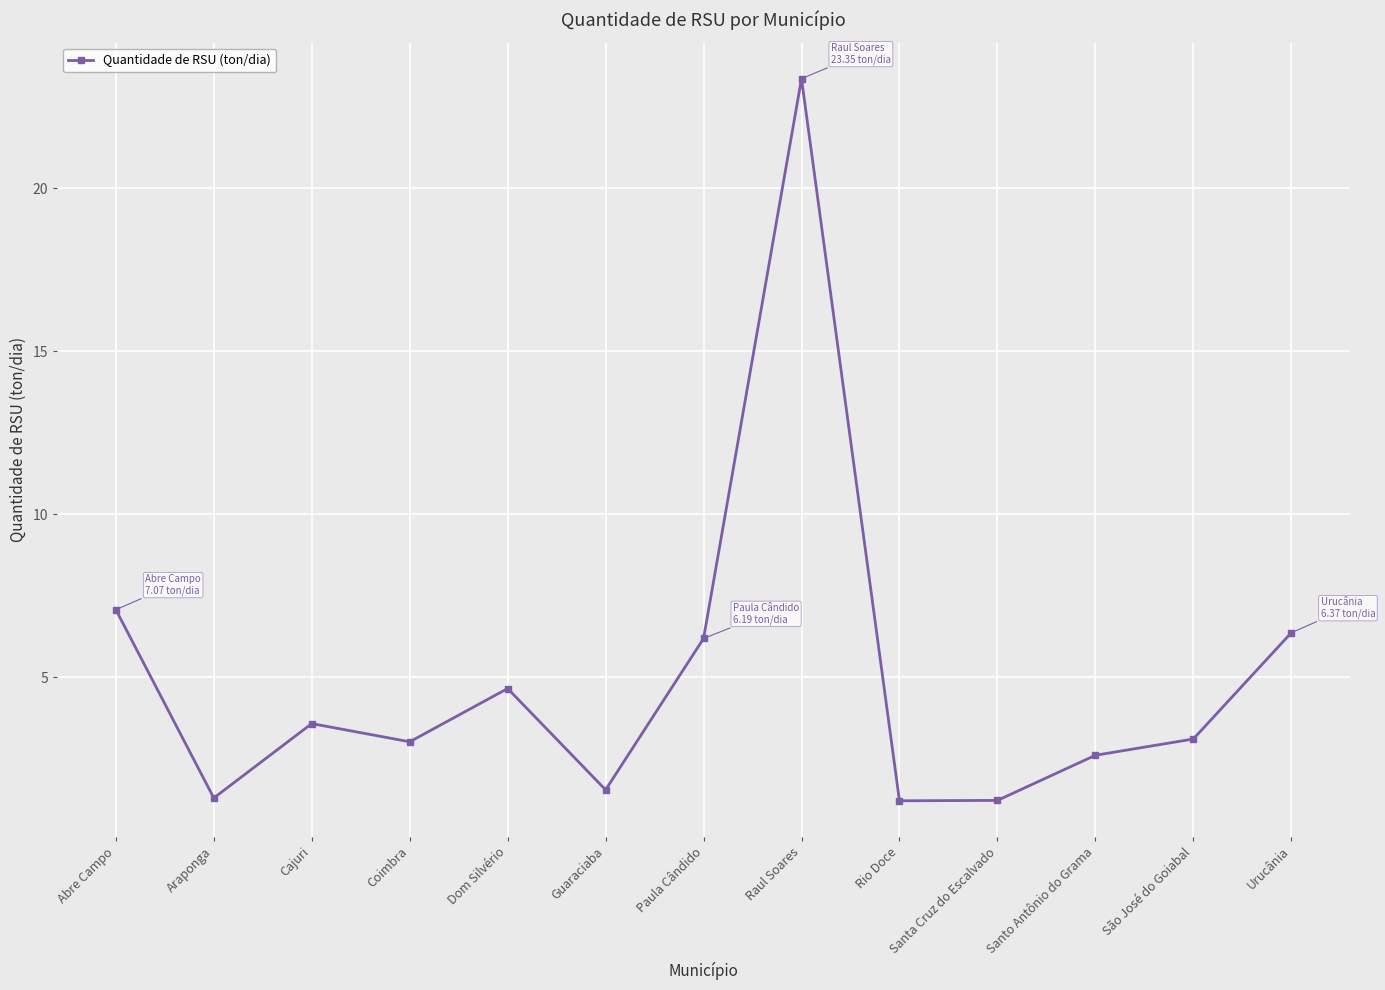

How many interior local valleys (lower than both neighbors) does the data have?

4